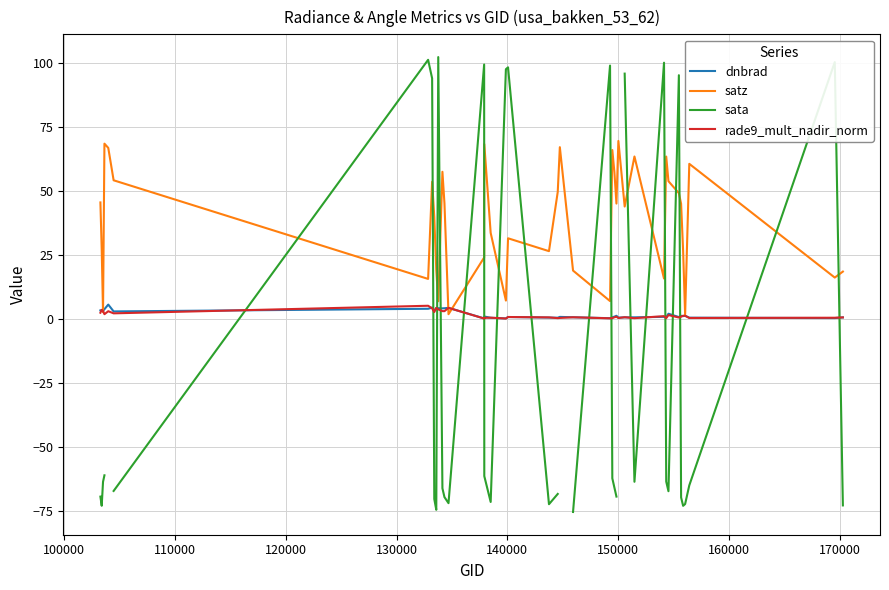

What is the average value of the dnbrad series?

1.9